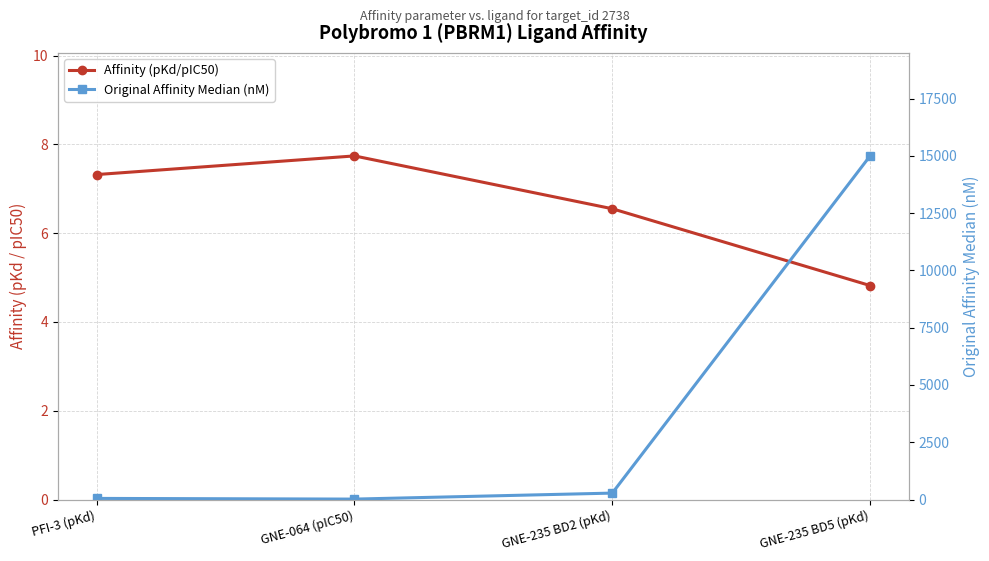

Reading left to right, extract all data points from this chart.

Affinity (pKd/pIC50): 7.3	7.7	6.5	4.8
Original Affinity Median (nM): 48.0	18.0	280.0	15000.0